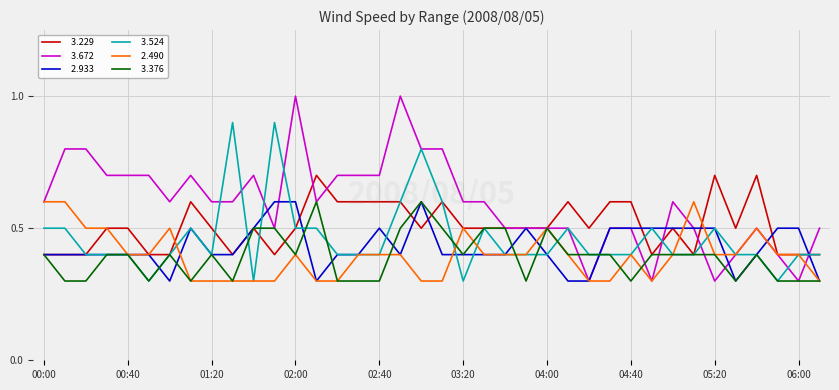

What is the maximum value shown in the chart?

1.0